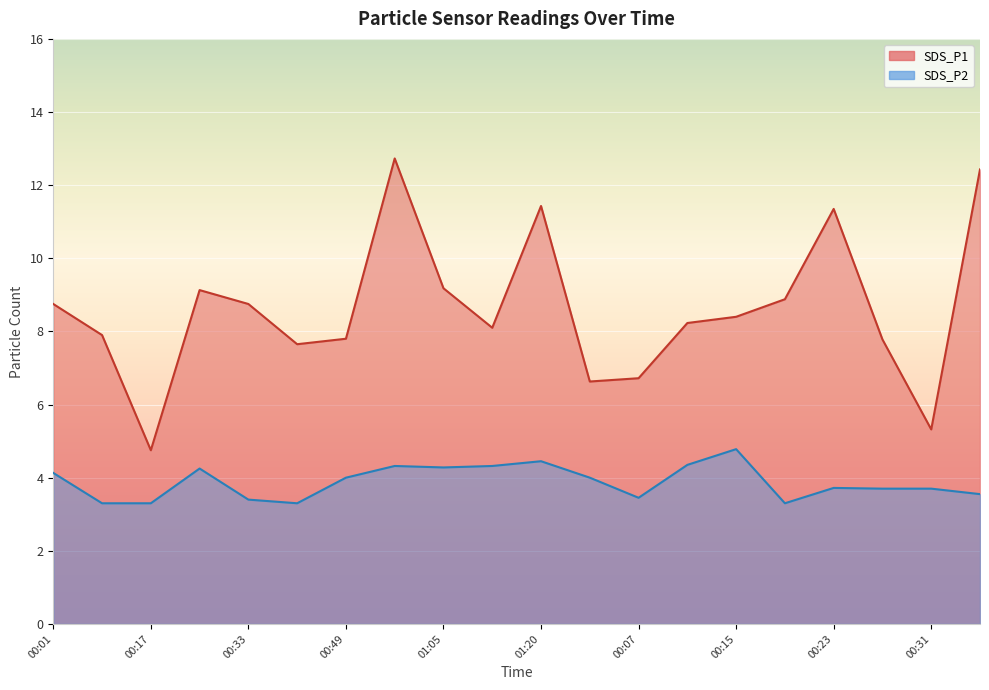

Is it true that SDS_P1 equals 8.9 at 00:19?

True